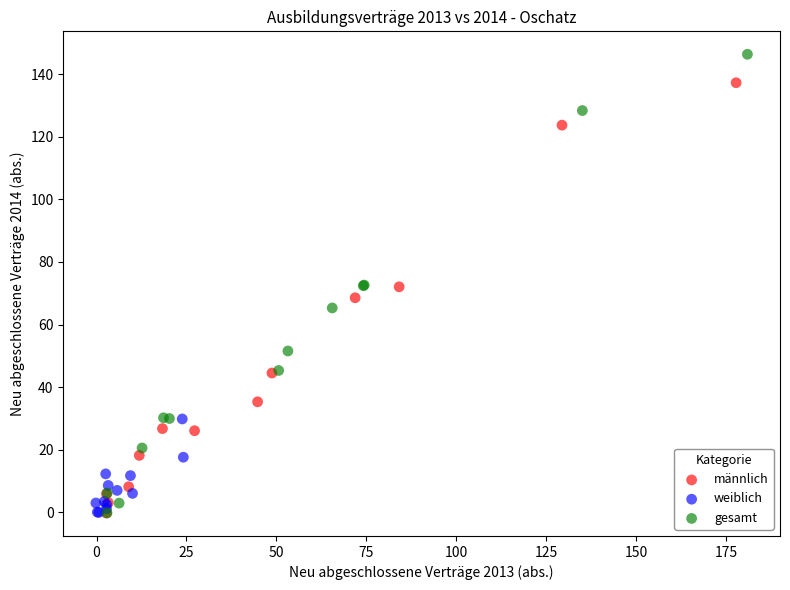

Which series contains the highest Y value?

gesamt